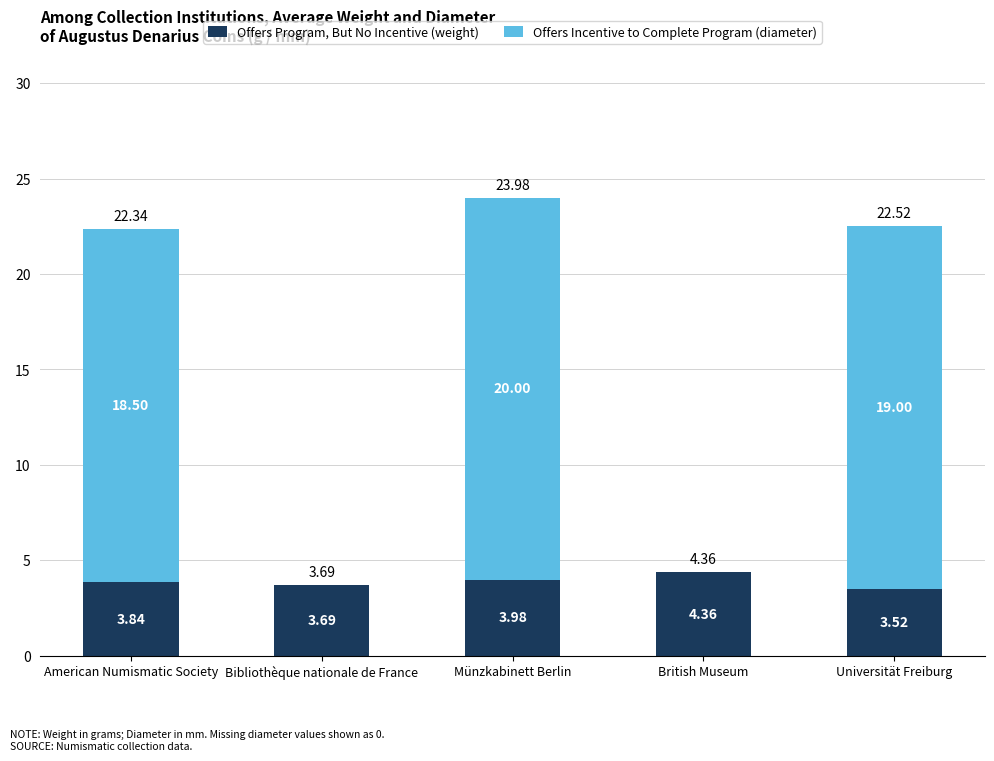

Are the bars horizontal?

No